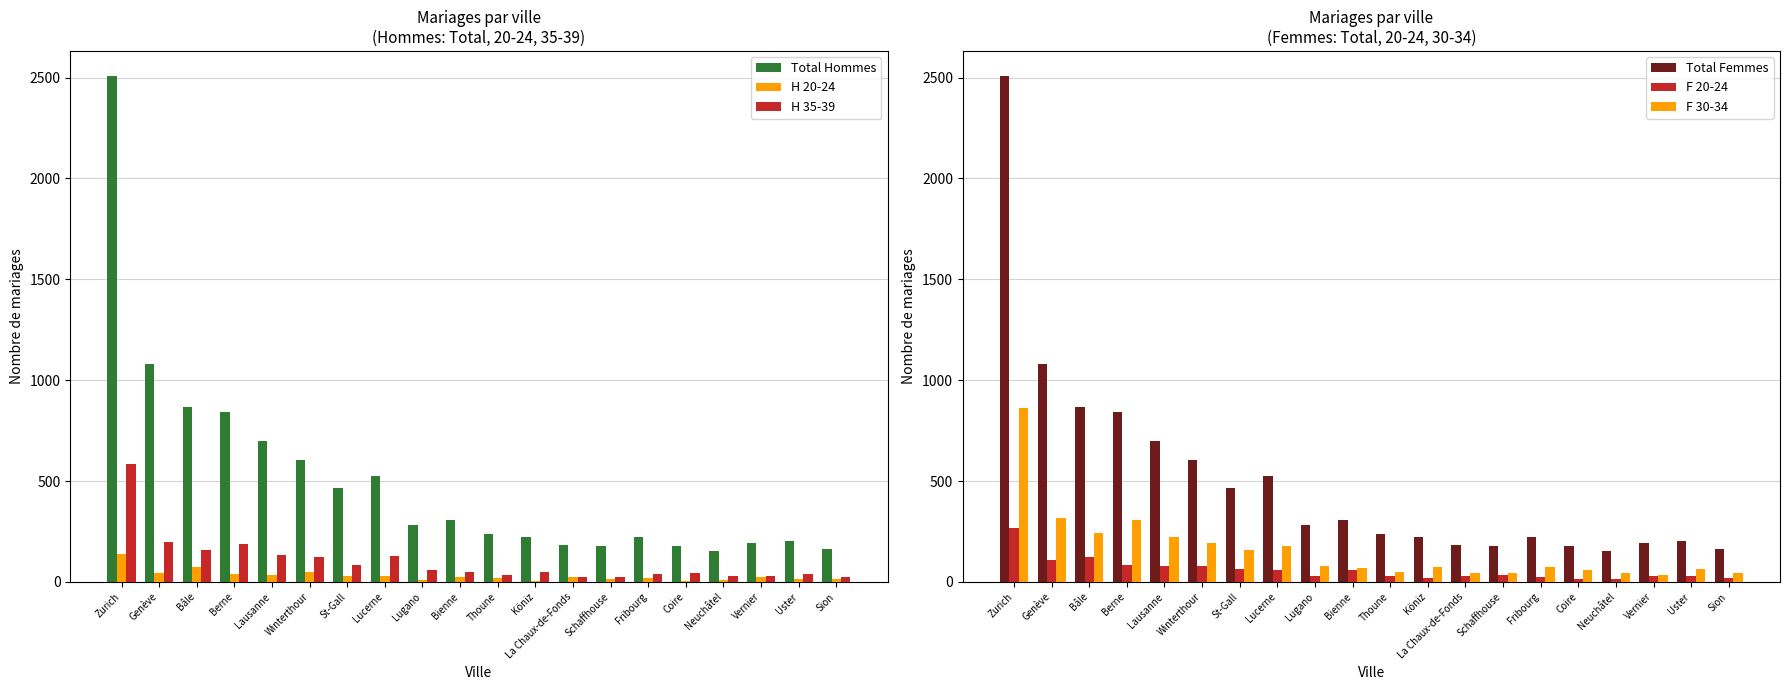

What is the average value of the F 20-24 series?

60